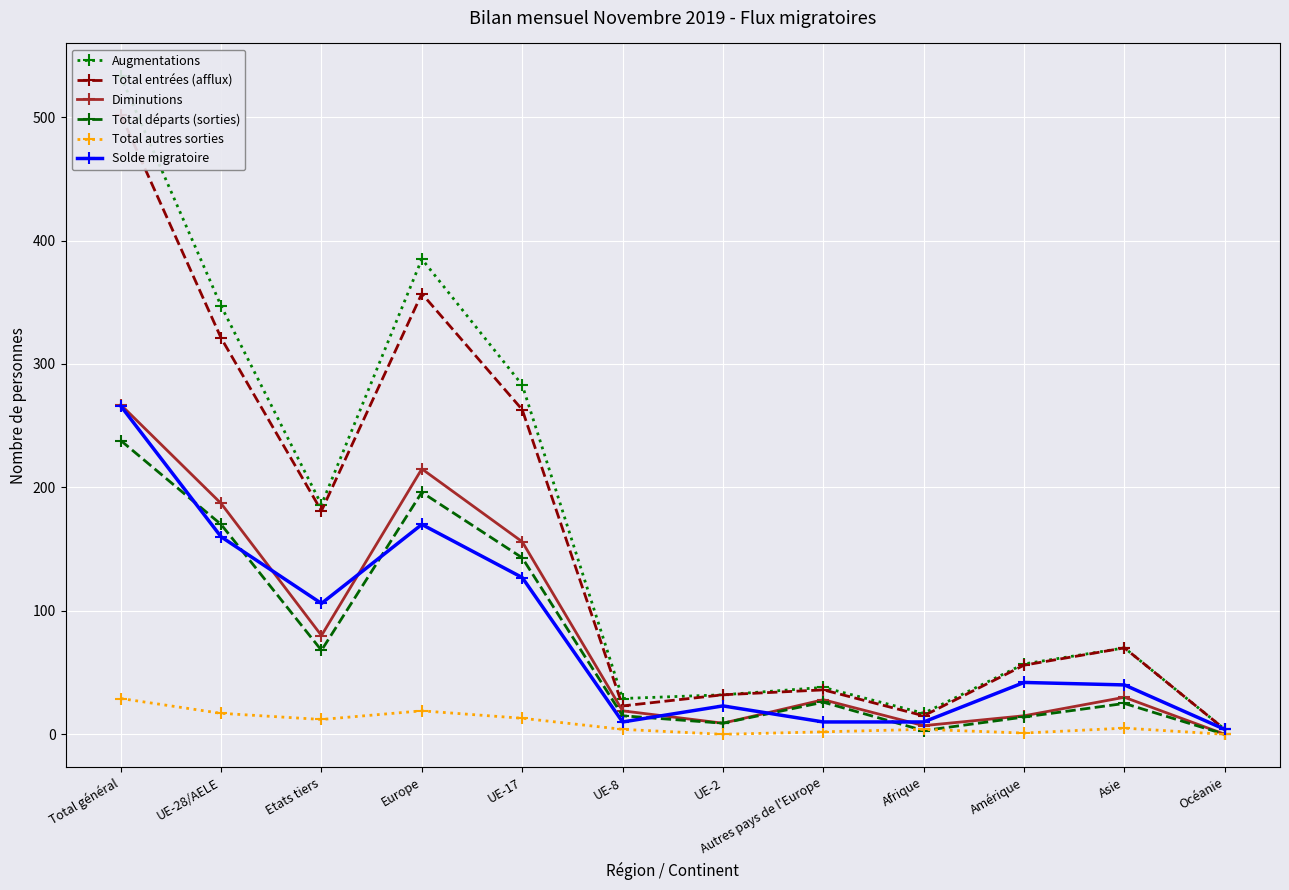

List the series in order of their peak value, highest first.

Augmentations, Total entrées (afflux), Diminutions, Solde migratoire, Total départs (sorties), Total autres sorties